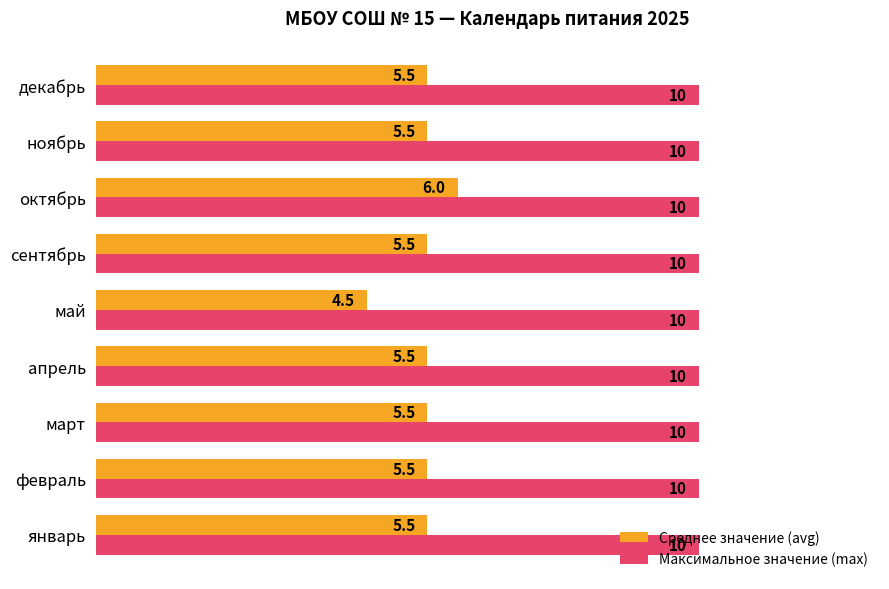

List the series in order of their peak value, highest first.

Максимальное значение (max), Среднее значение (avg)